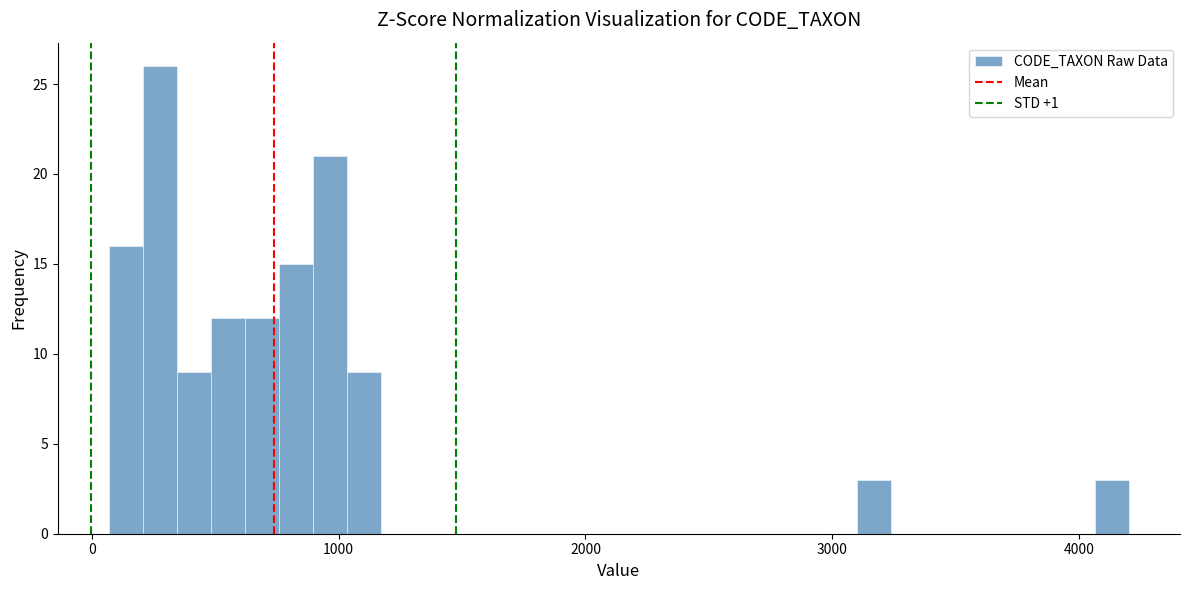

Read against the x-axis, roughly where is the centre of the tallest bar?

300